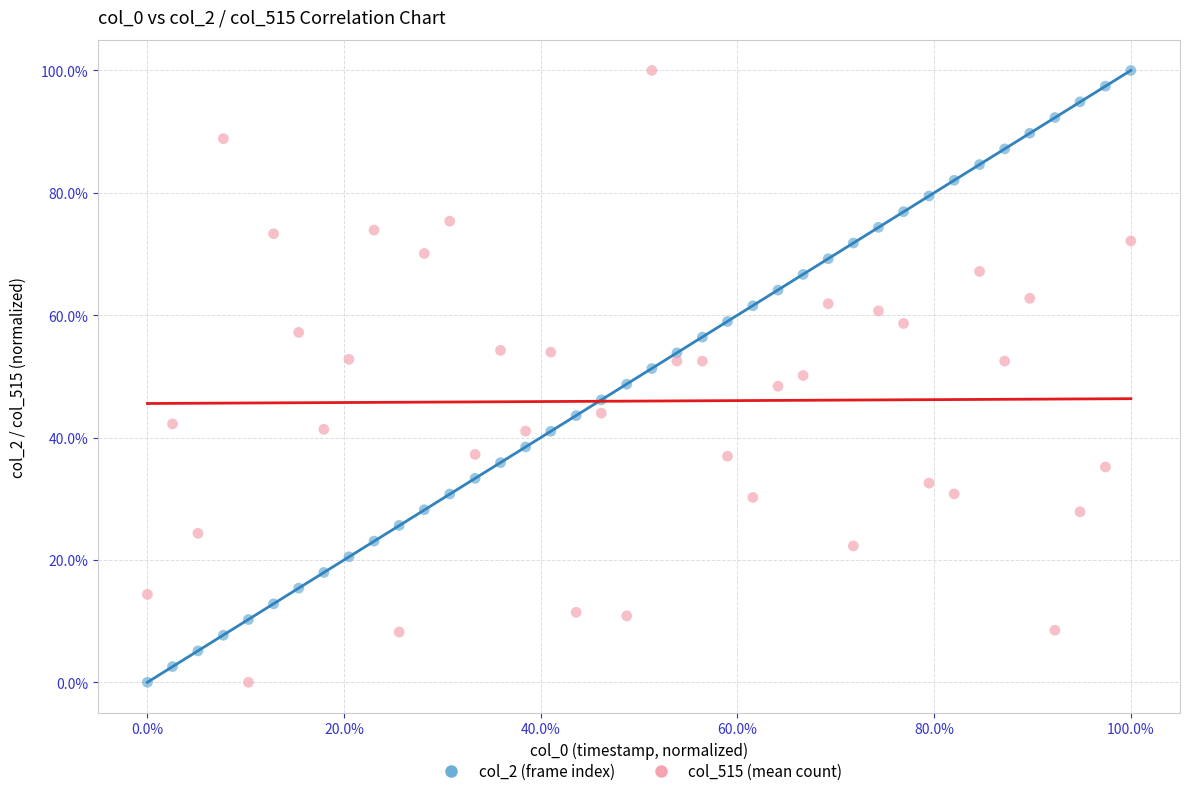

What are all the series names shown in the legend?

col_2 (frame index), col_515 (mean count)